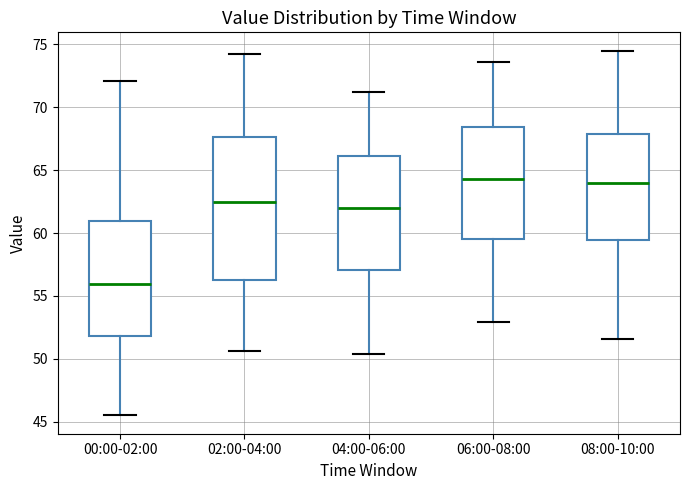

Reading left to right, transcribe this box plot: for each box, give where its median line is, the range the box spans, and where its two whiskers end, as read against the y-axis. The values are not printed on the chart, so give them approximately, as read against the axis.

00:00-02:00: median 56.0, box 52.0 to 61.0, whiskers 45.5 to 72.0
02:00-04:00: median 62.5, box 56.5 to 67.5, whiskers 50.5 to 74.0
04:00-06:00: median 62.0, box 57.0 to 66.0, whiskers 50.5 to 71.0
06:00-08:00: median 64.5, box 59.5 to 68.5, whiskers 53.0 to 73.5
08:00-10:00: median 64.0, box 59.5 to 68.0, whiskers 51.5 to 74.5